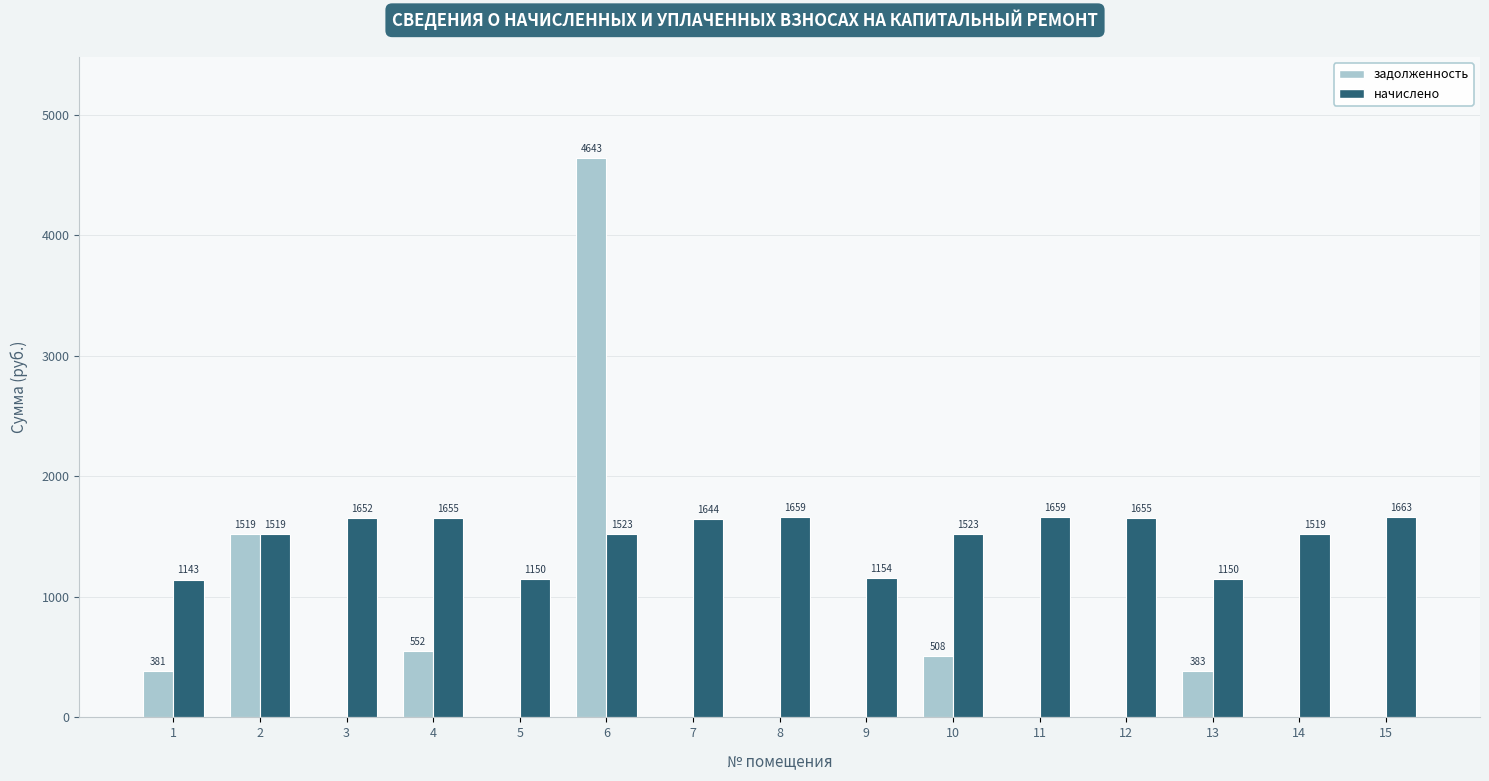

What is the total value across all series at 1?

1524.0